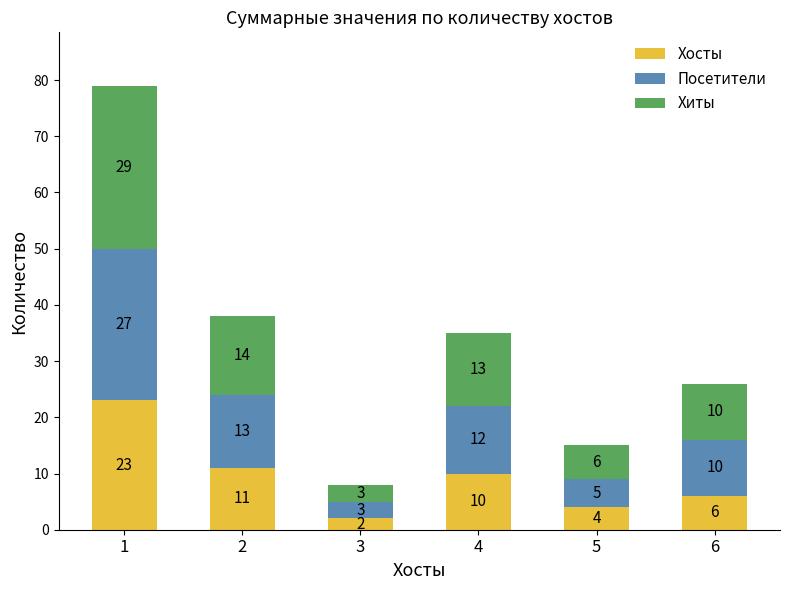

What are all the series names shown in the legend?

Хосты, Посетители, Хиты